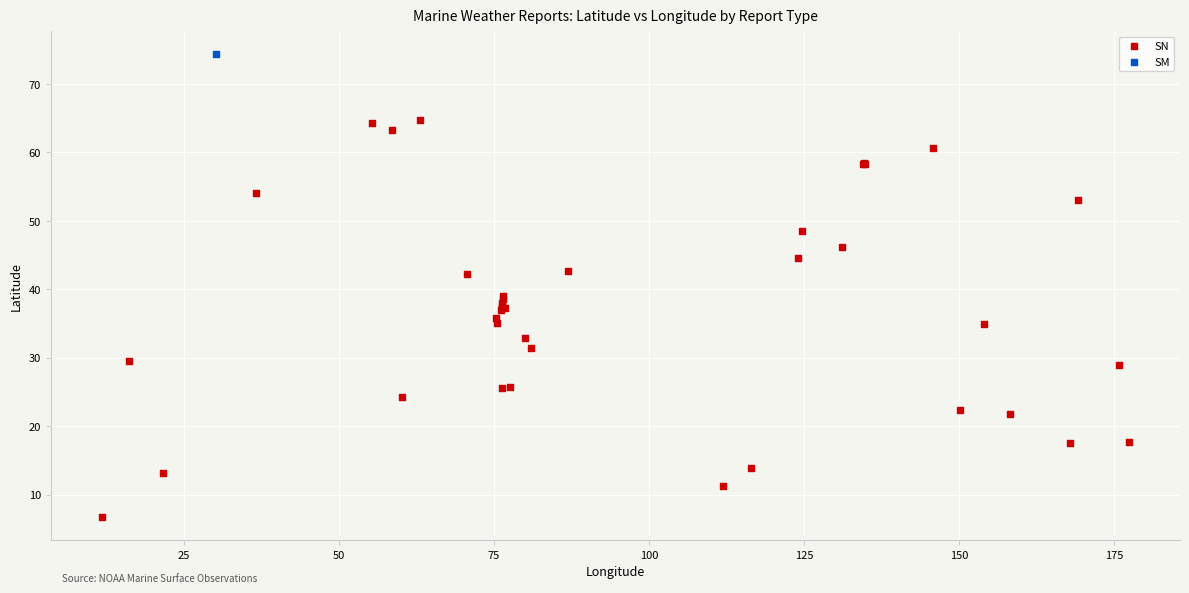

What are all the series names shown in the legend?

SN, SM